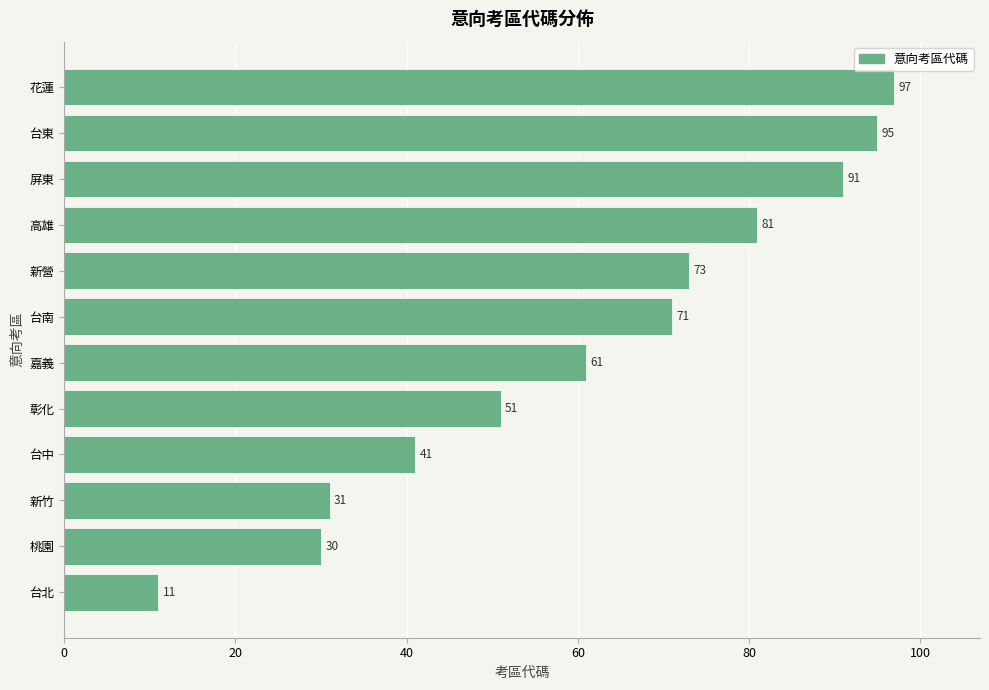

What is the change in value from 台北 to 新營?

+62